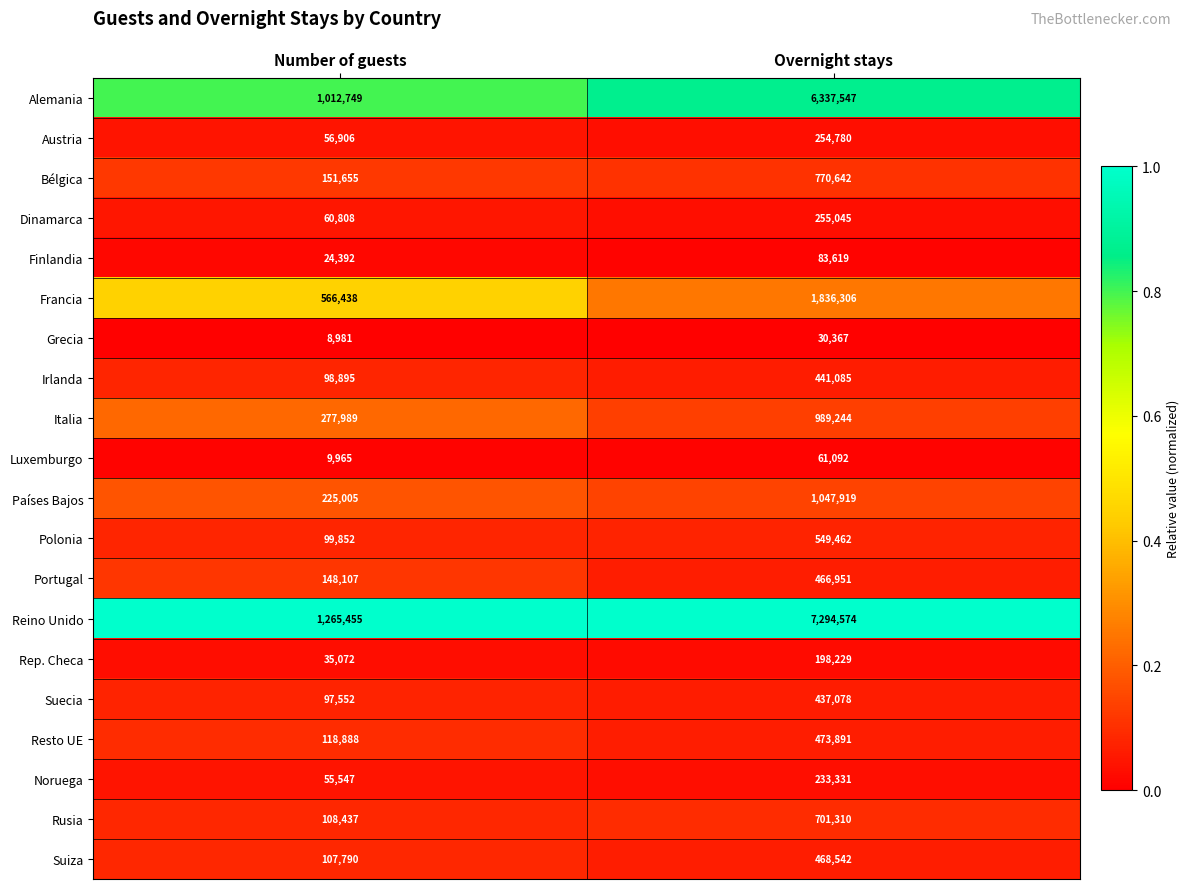

List the labels in order of Rusia value, largest first.

Overnight stays, Number of guests